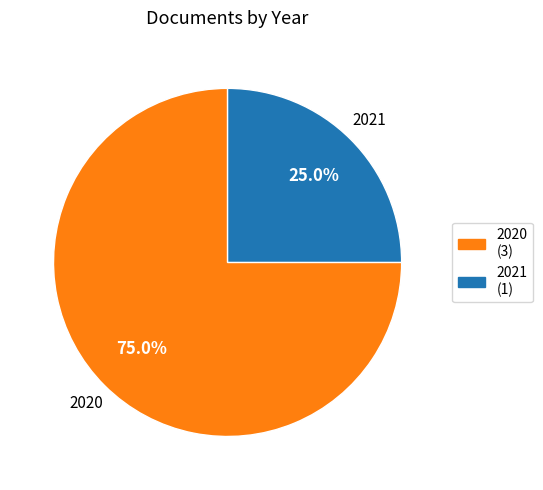

Is there any slice that represents more than half of the pie?

Yes